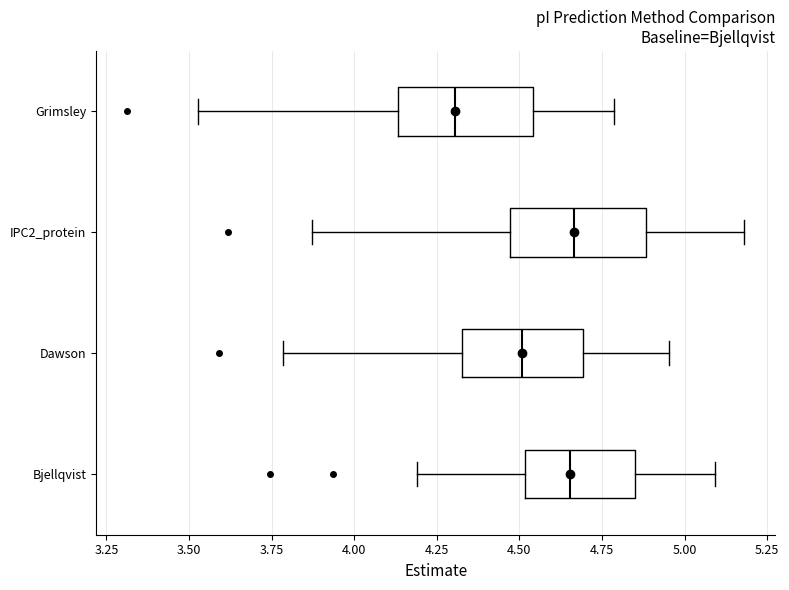

Reading bottom to top, read every box against the x-axis: the position of its median line, the range the box covers, and the ends of its whiskers. The values are not printed on the chart, so give them approximately, as read against the axis.

Bjellqvist: median 4.65, box 4.50 to 4.85, whiskers 4.20 to 5.10
Dawson: median 4.50, box 4.35 to 4.70, whiskers 3.80 to 4.95
IPC2_protein: median 4.65, box 4.45 to 4.90, whiskers 3.85 to 5.20
Grimsley: median 4.30, box 4.15 to 4.55, whiskers 3.55 to 4.80